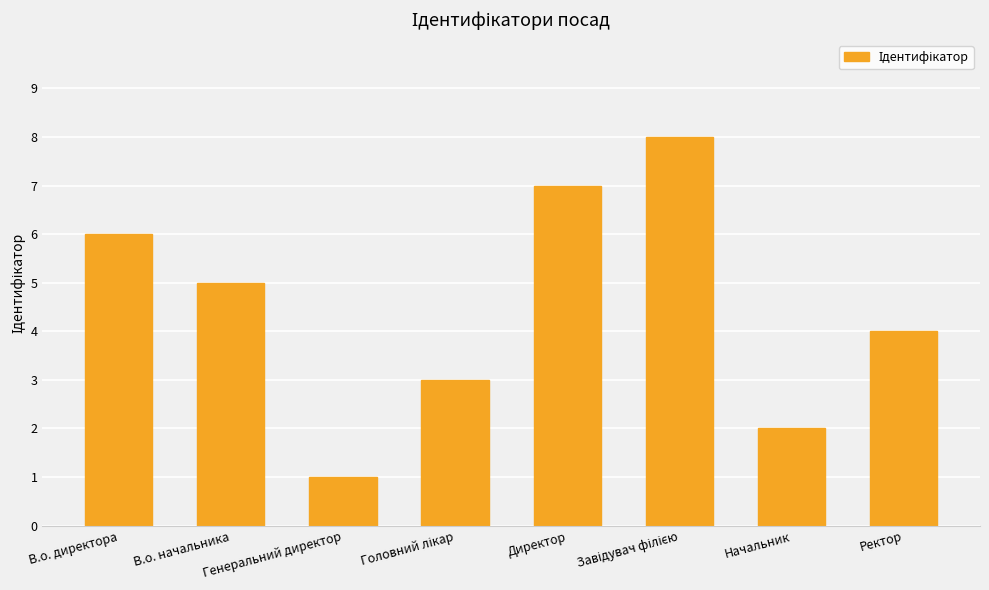

What is the ratio of the value at Ректор to the value at Директор?

0.6